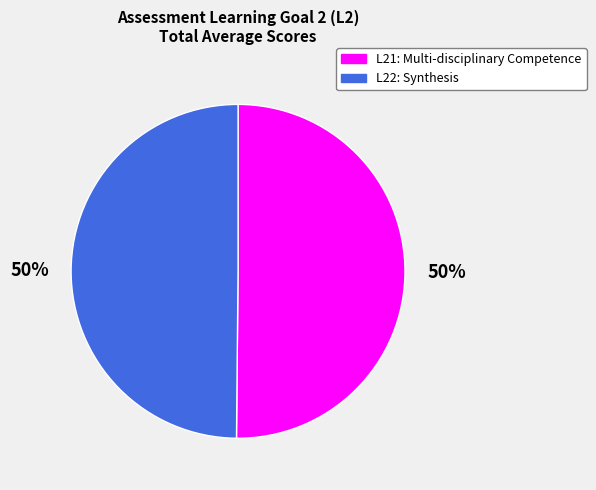

The L21: Multi-disciplinary Competence slice represents 59% of the pie. True or false?

False